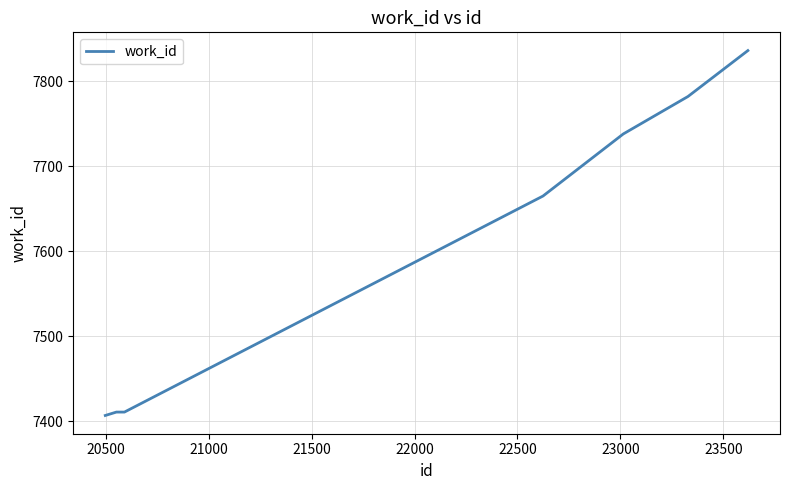

What is the maximum value shown in the chart?

7836